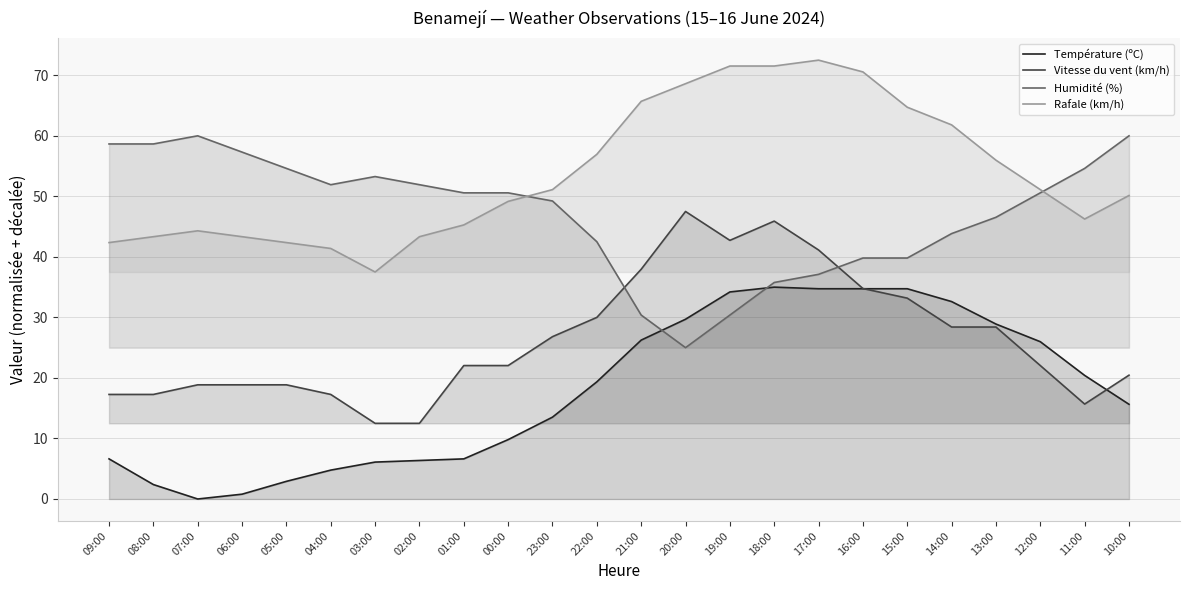

How many data points in Vitesse du vent (km/h) are above 22?

14